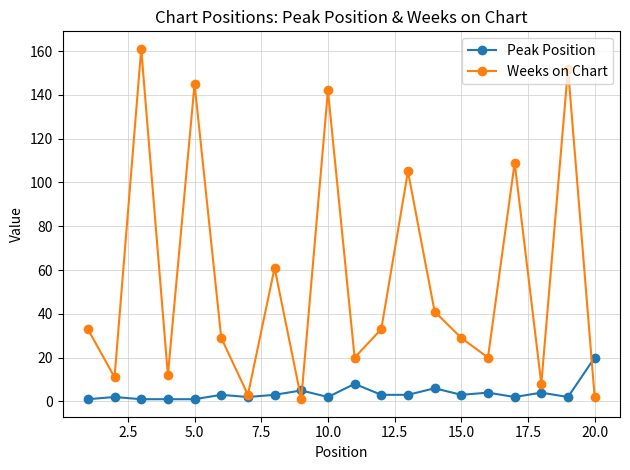

True or false: Weeks on Chart has more than 0 interior local peaks.

True